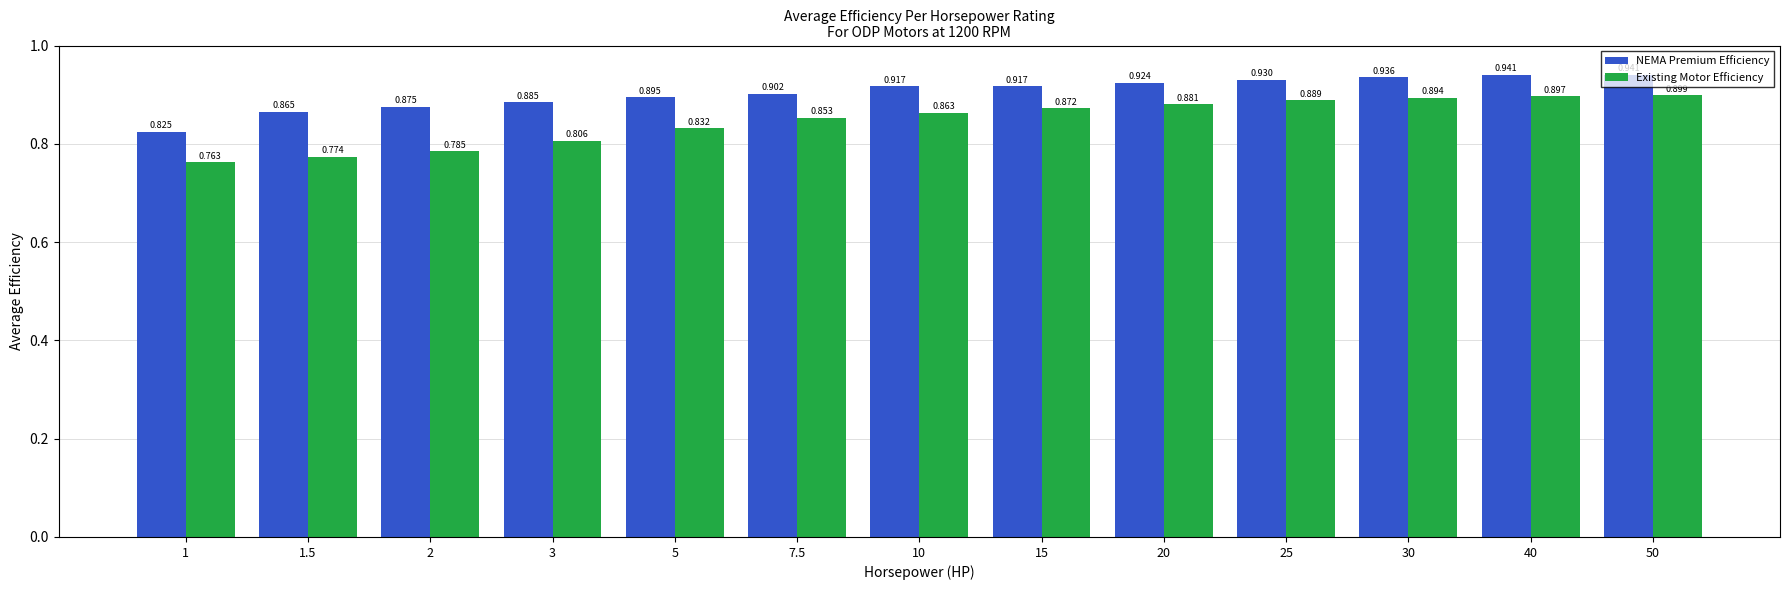

What are all the series names shown in the legend?

NEMA Premium Efficiency, Existing Motor Efficiency